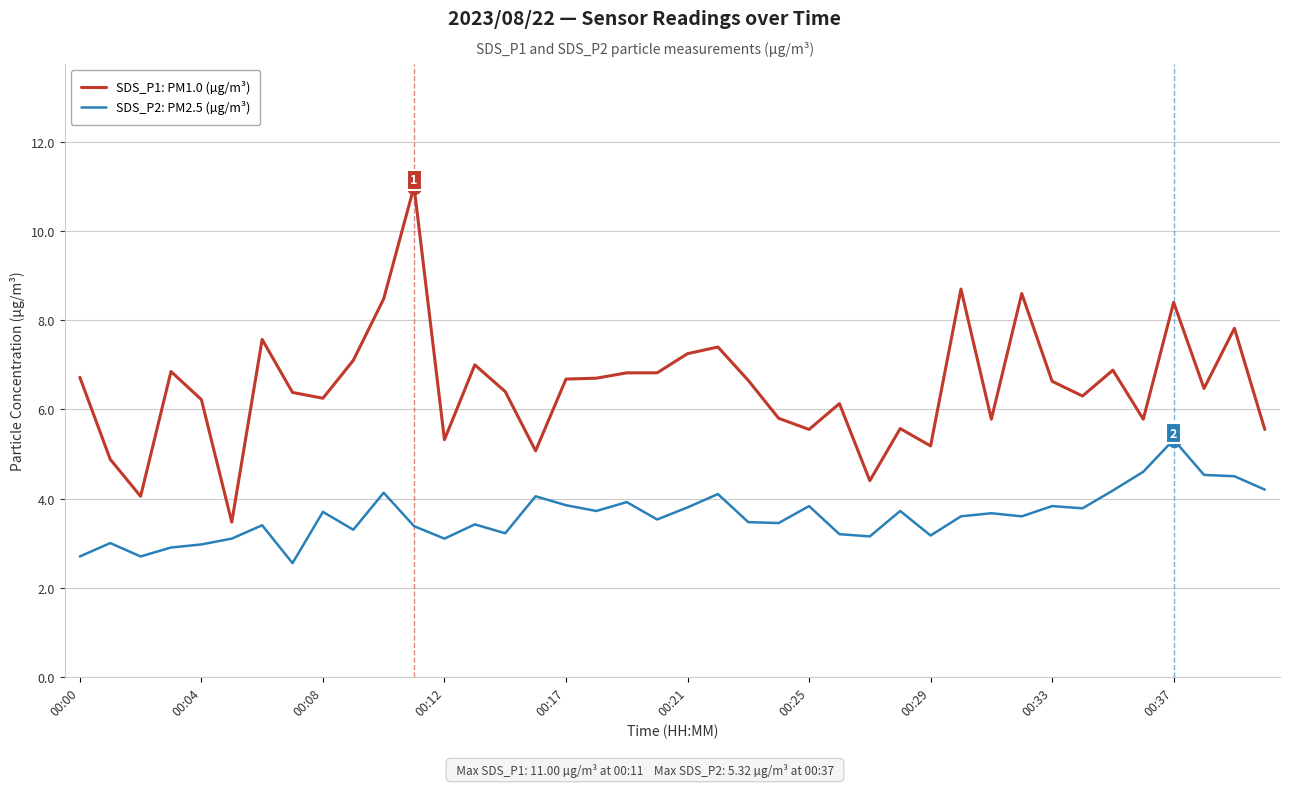

List the series in order of their overall mean, lowest first.

SDS_P2: PM2.5 (µg/m³), SDS_P1: PM1.0 (µg/m³)